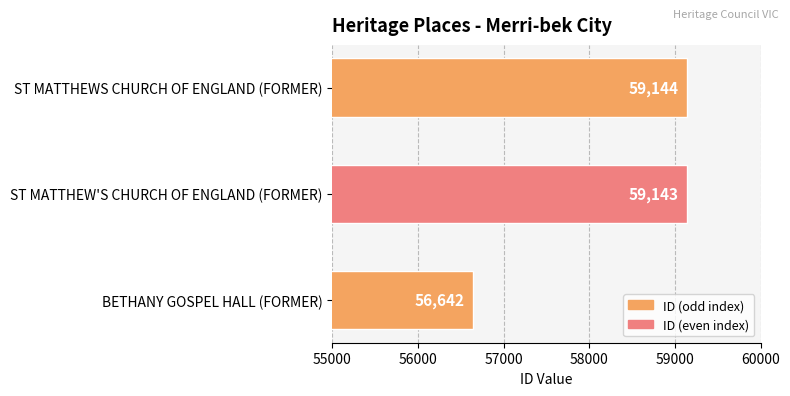

Between ST MATTHEW'S CHURCH OF ENGLAND (FORMER) and ST MATTHEWS CHURCH OF ENGLAND (FORMER), which is larger?

ST MATTHEWS CHURCH OF ENGLAND (FORMER)